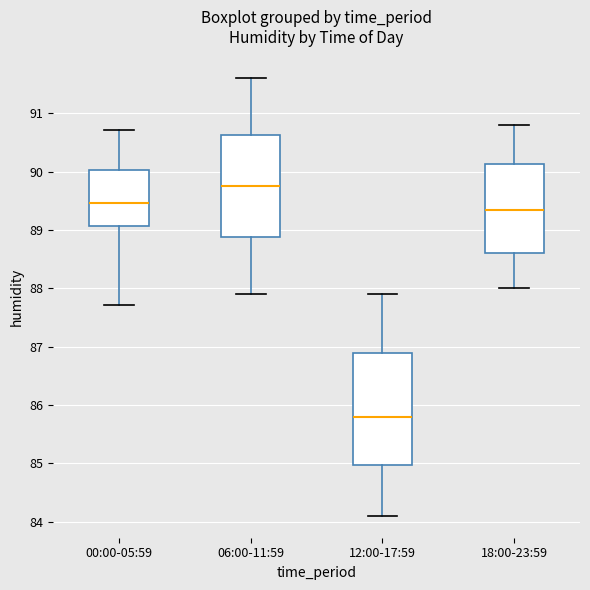

Which box has the lowest median line?

12:00-17:59